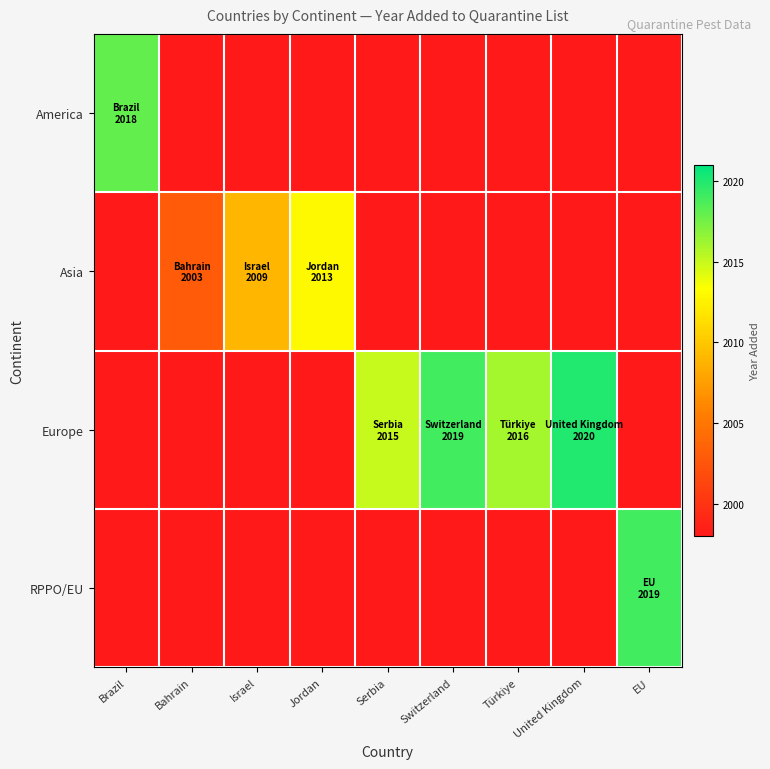

What is the total value across all series at Jordan?

8007